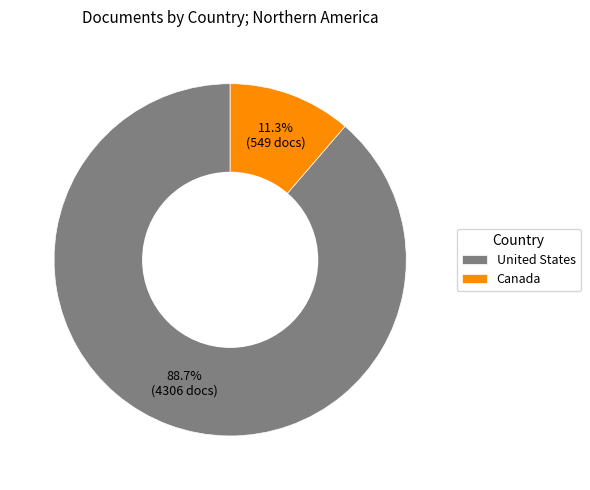

To the nearest percent, what percentage of the pie is United States?

89%